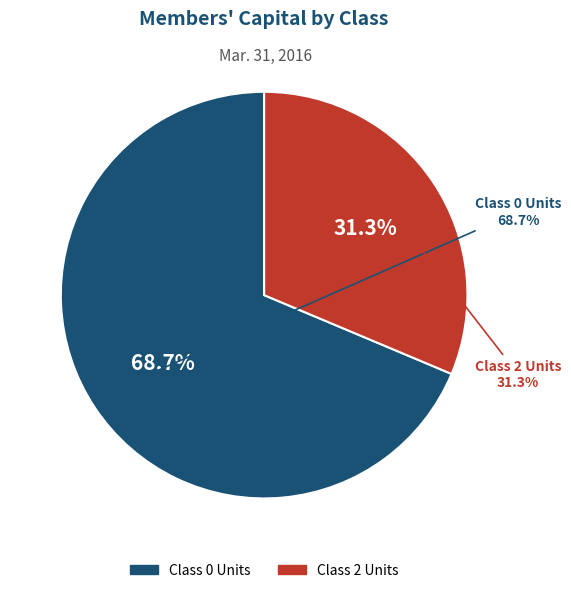

How many segments does this pie chart have?

2